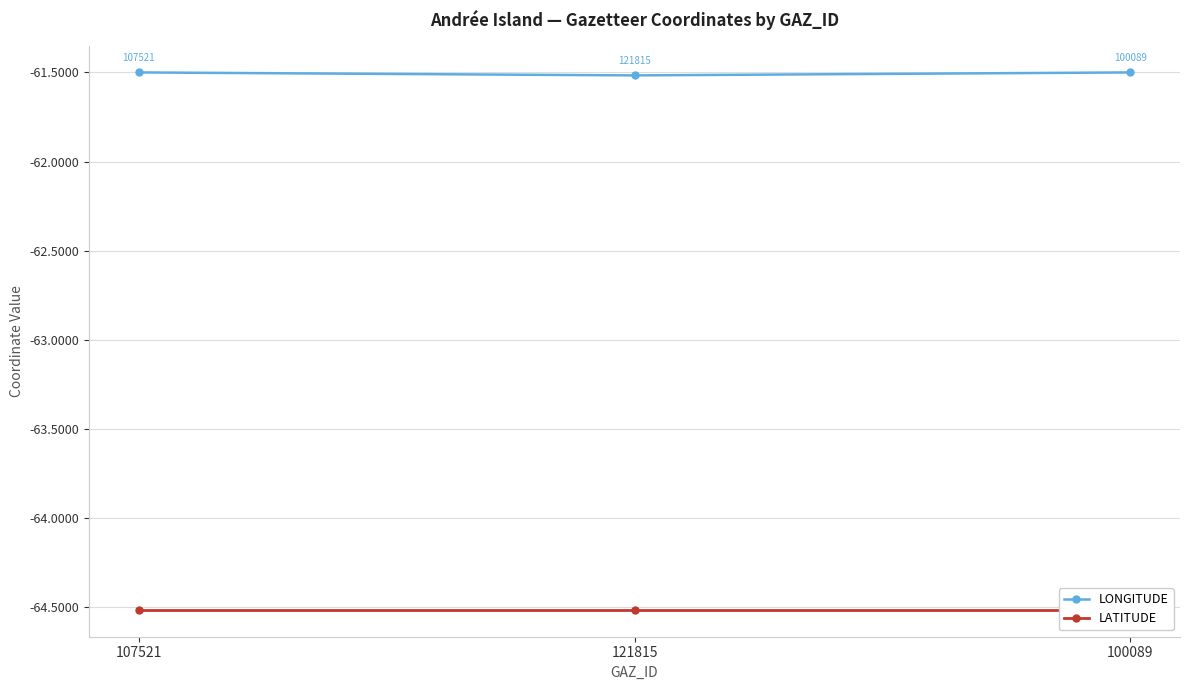

Rank the series by their average value, from highest to lowest.

LONGITUDE, LATITUDE